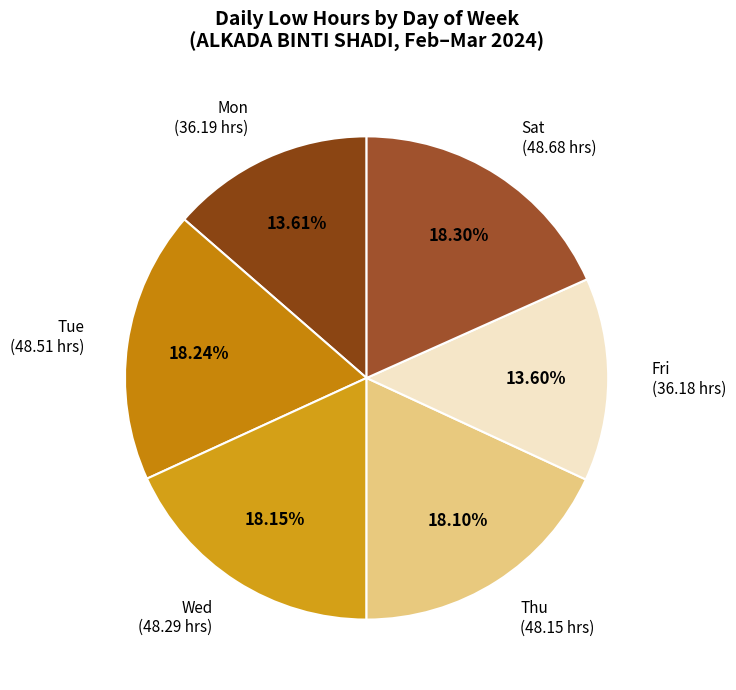

How many segments does this pie chart have?

6